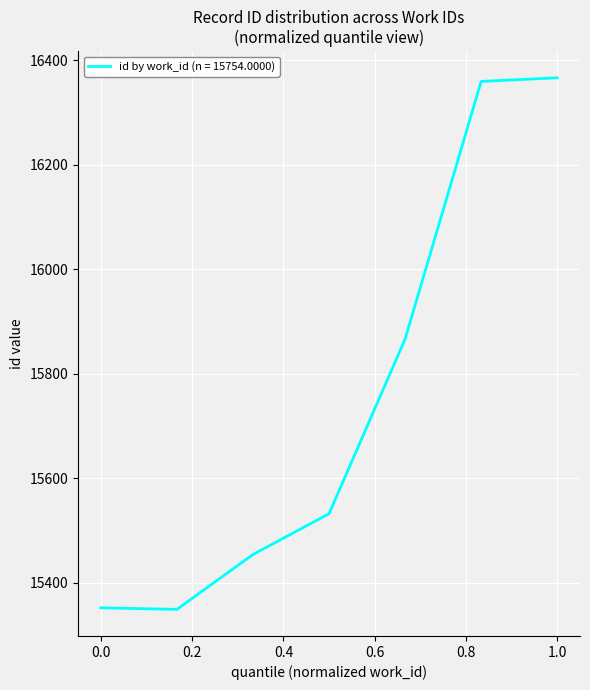

What is the difference between the second highest and second lowest values?

1007